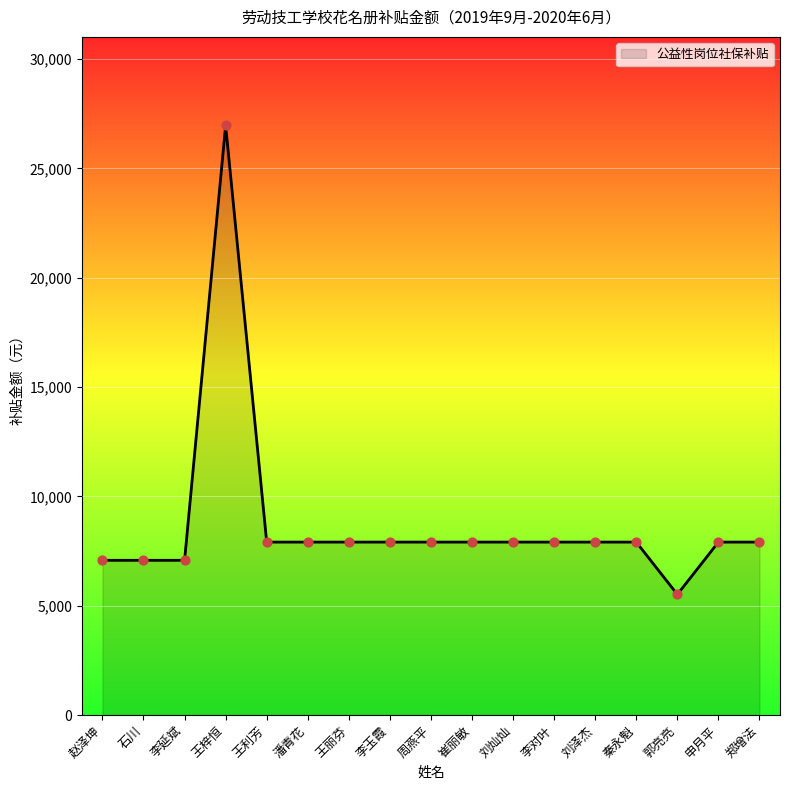

Which has a higher value, 秦永魁 or 石川?

秦永魁